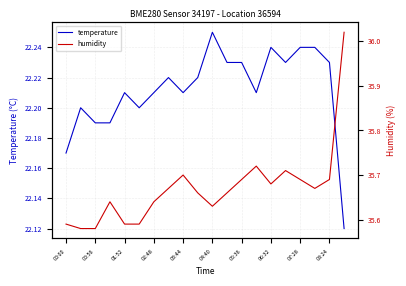

What is the smallest value displayed?

22.1